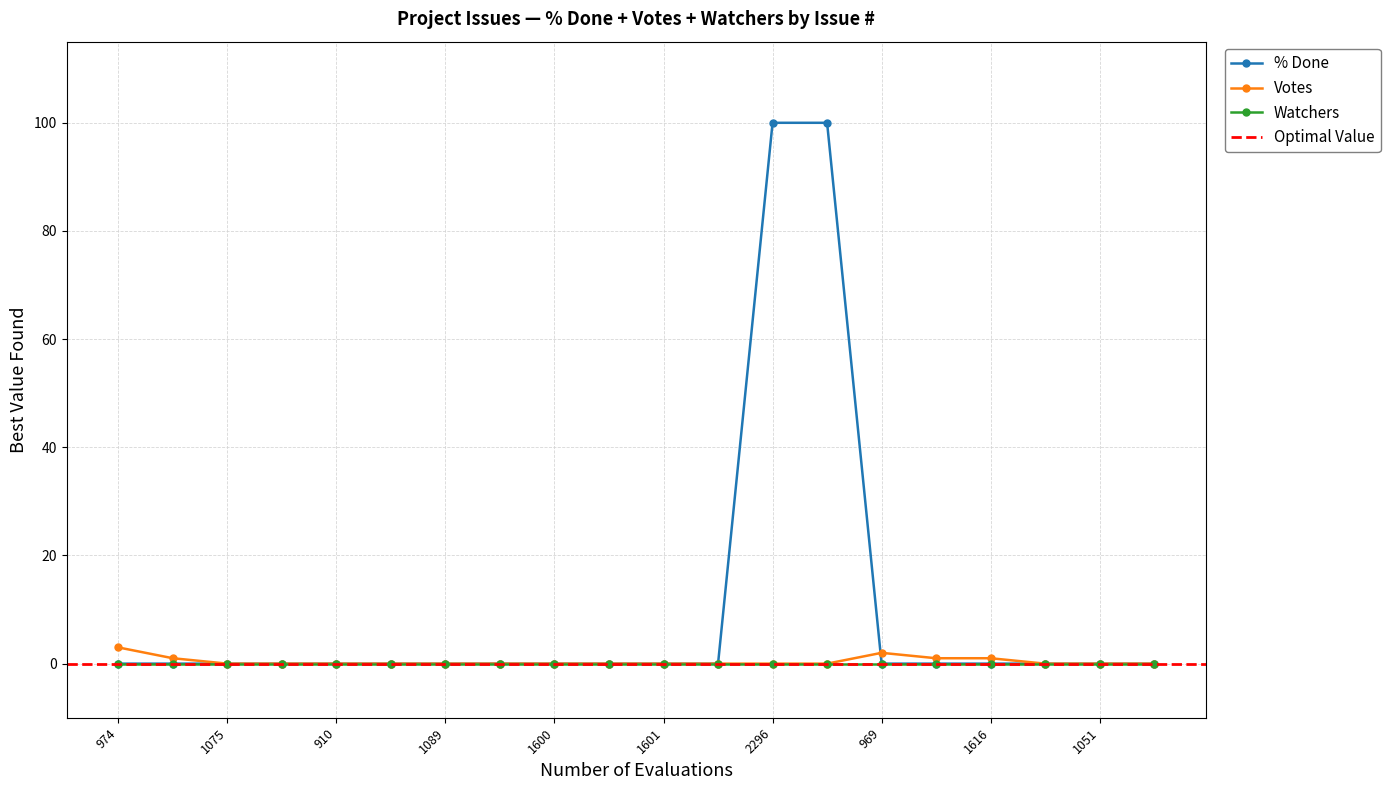

What is the difference between the second highest and second lowest values in the Votes series?

2